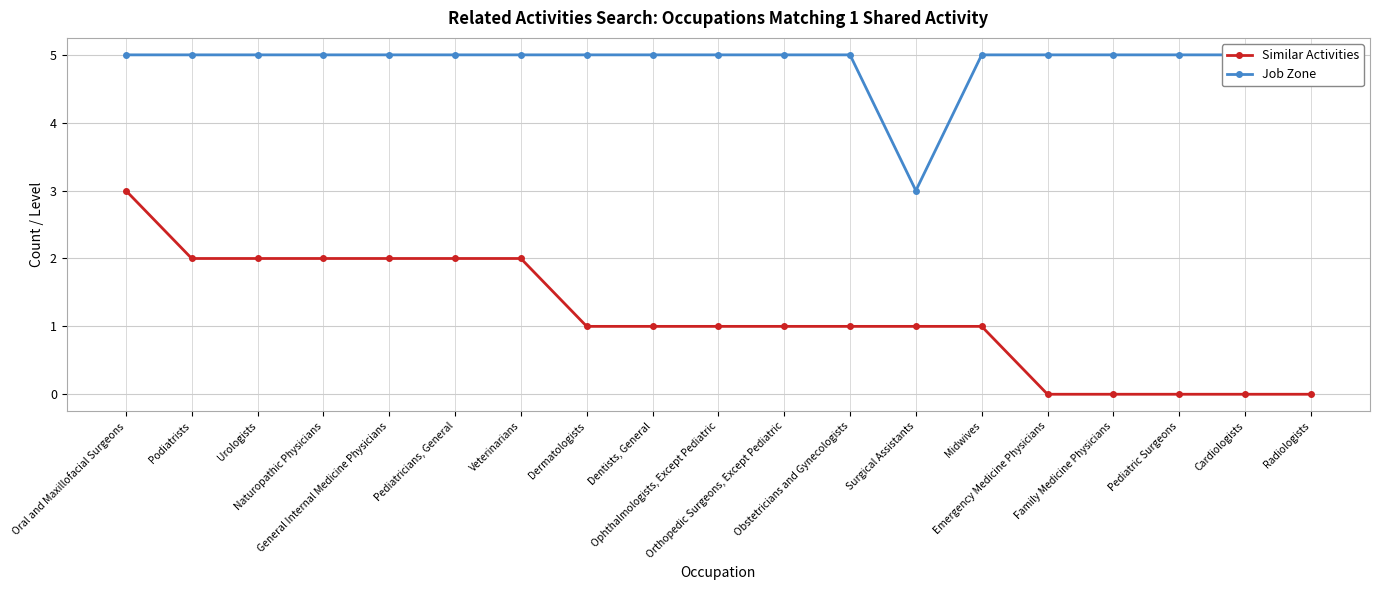

What is the total value across all series at Family Medicine Physicians?

5